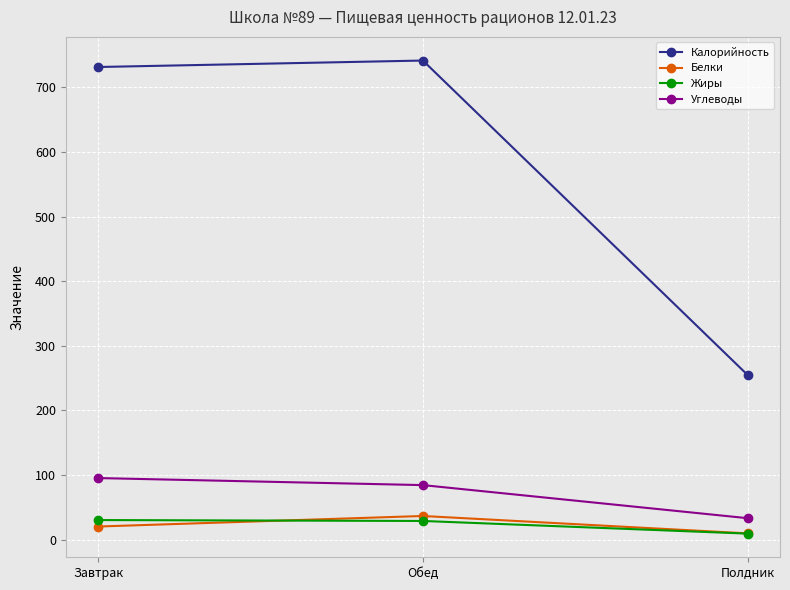

What is the label of the 3rd point from the left?

Полдник